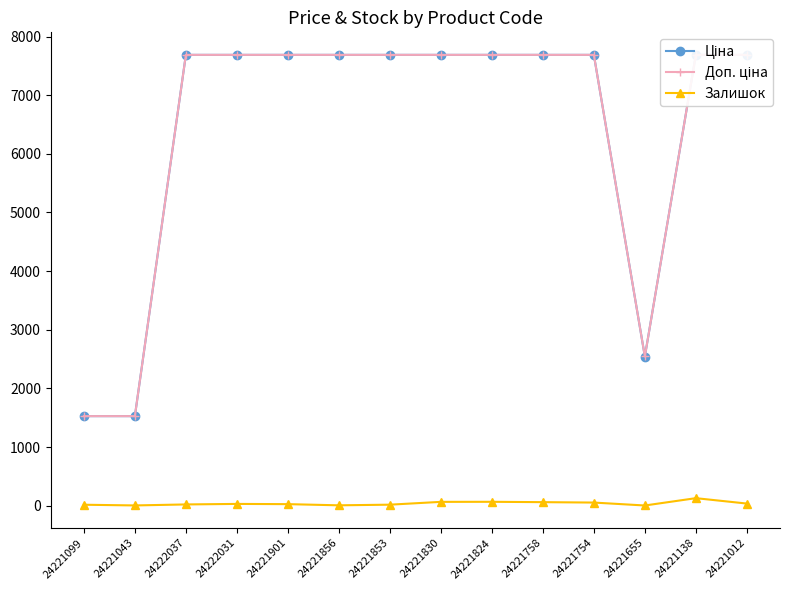

Which category has the highest value across all series?

24222037